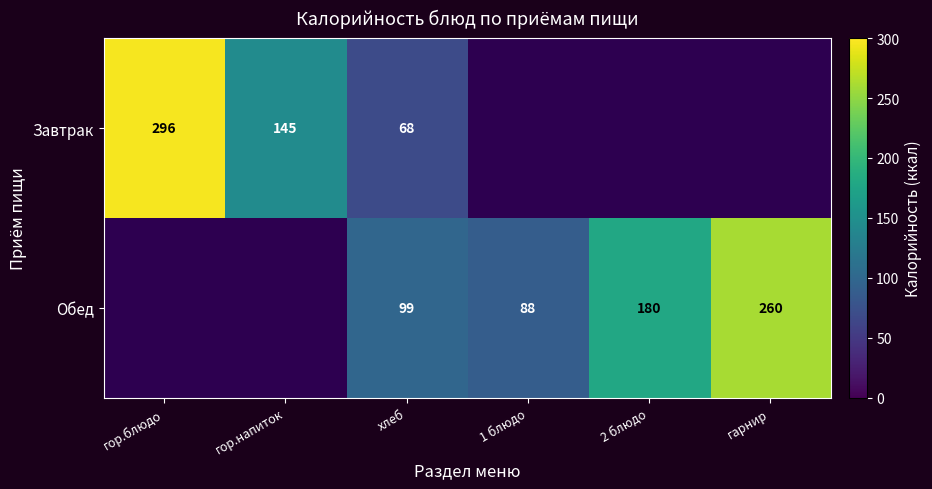

What is the sum of the Завтрак values at хлеб and гор.напиток?

213